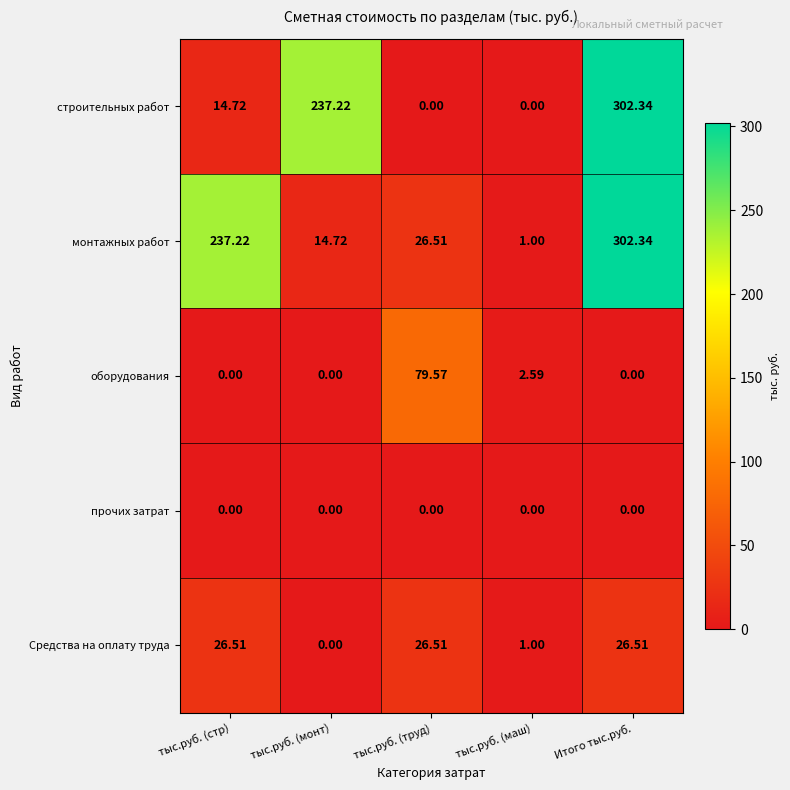

Count the number of categories in the chart.

5